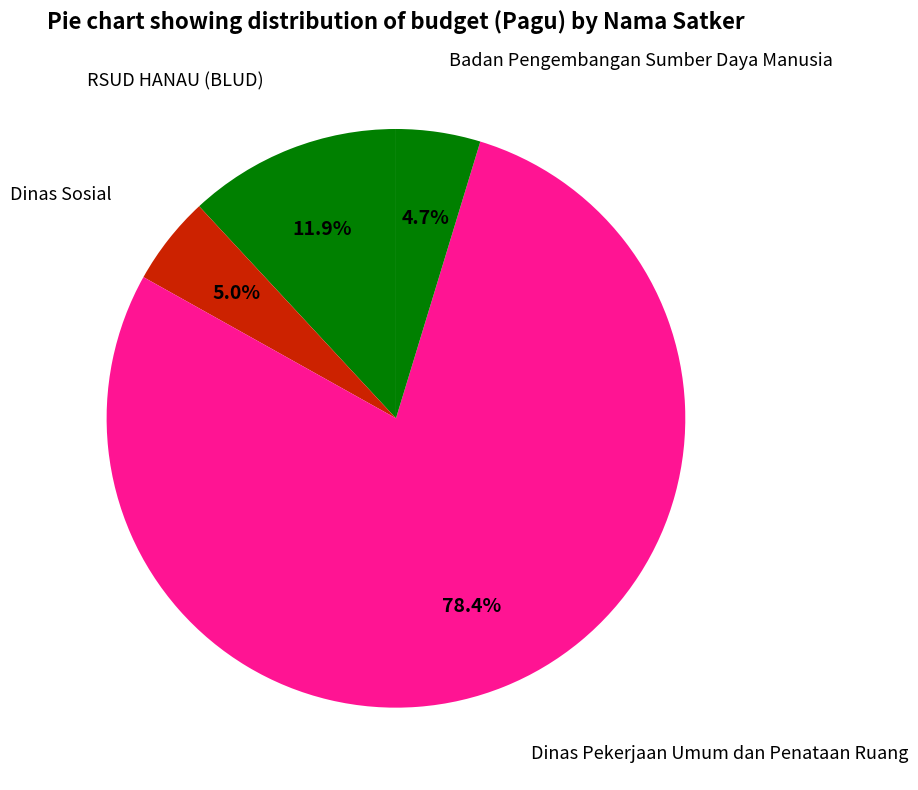

Count the number of slices in the pie.

4